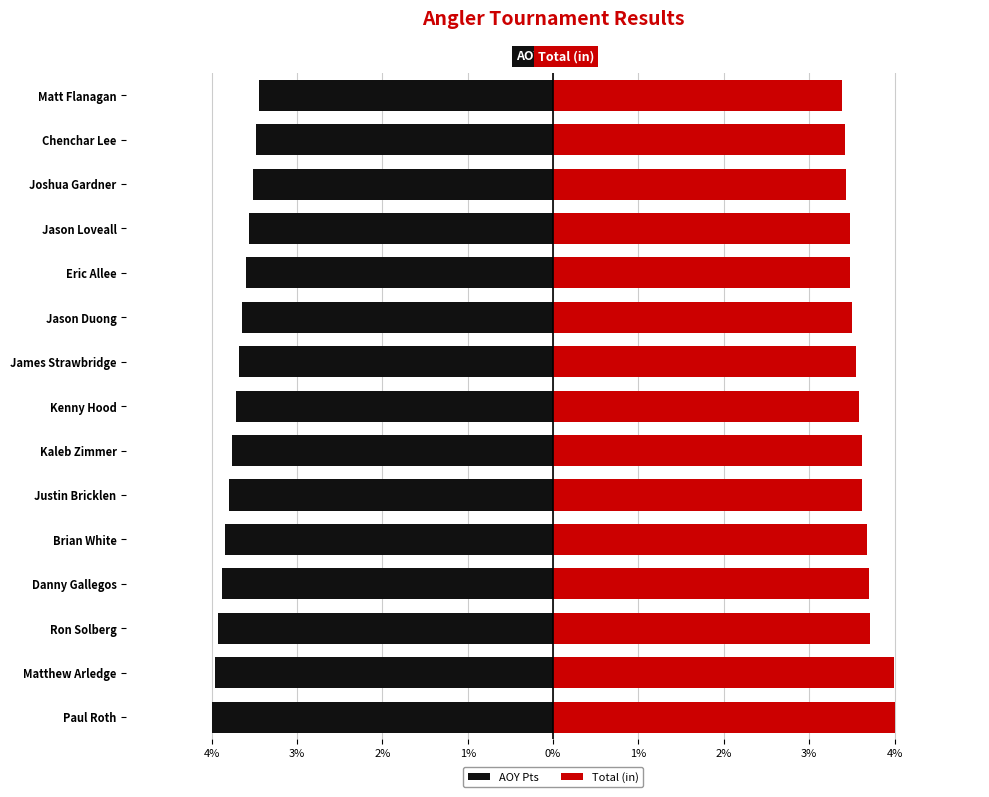

List the series in order of their overall mean, highest first.

Total (in), AOY Pts